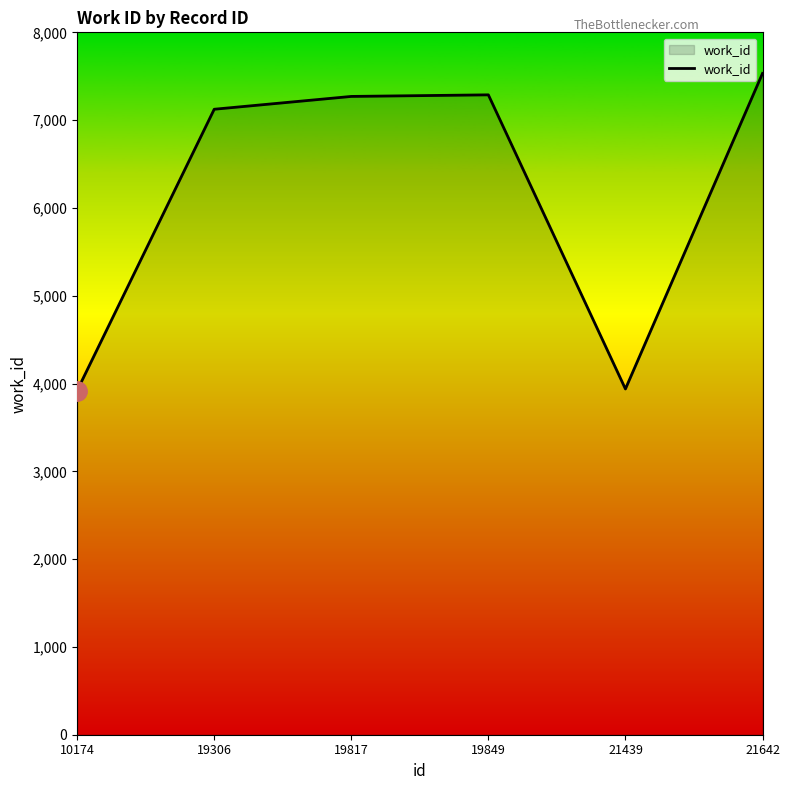

Count the number of data series in this chart.

1